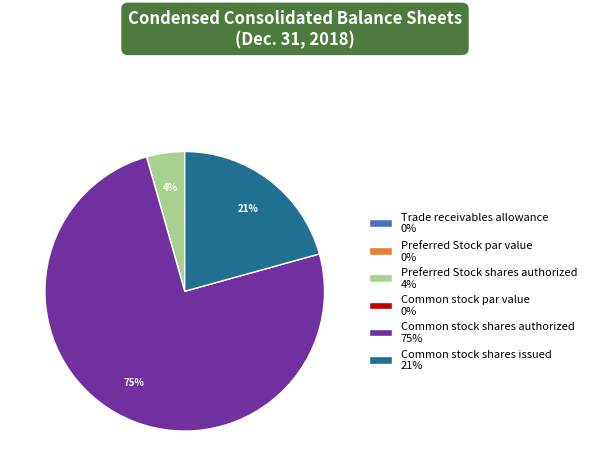

Do Common stock shares authorized 75% and Common stock shares issued 21% together represent more than half of the pie?

Yes